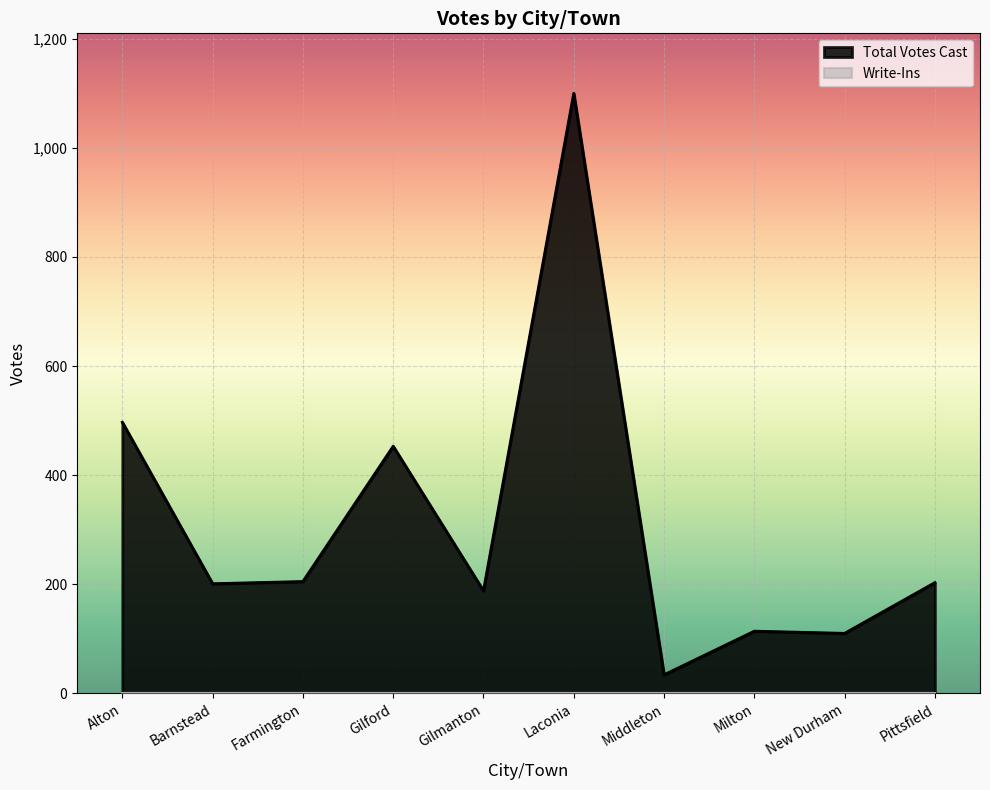

List the labels in order of value, smallest first.

Middleton, New Durham, Milton, Gilmanton, Barnstead, Pittsfield, Farmington, Gilford, Alton, Laconia